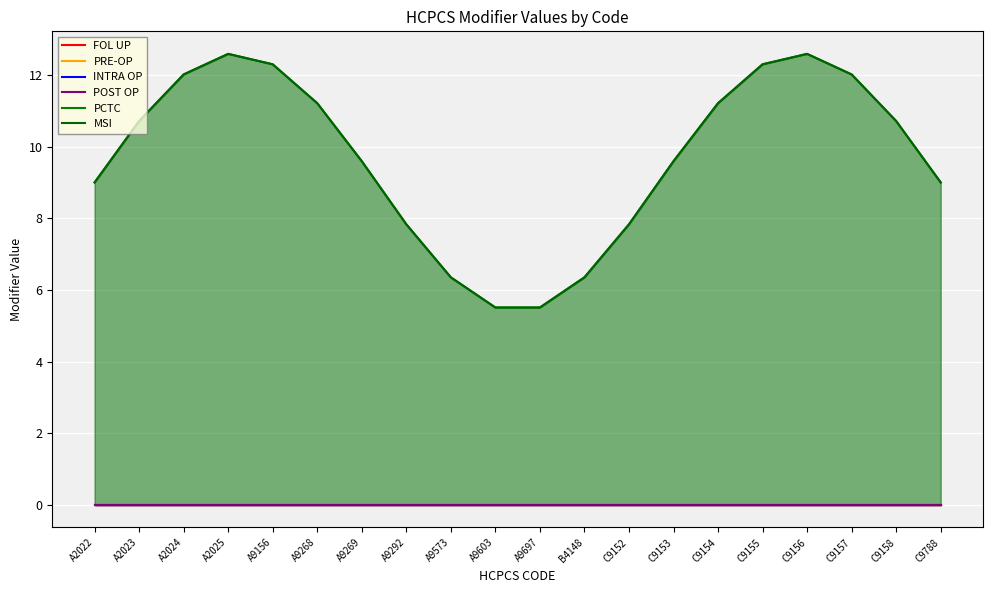

What are all the series names shown in the legend?

FOL UP, PRE-OP, INTRA OP, POST OP, PCTC, MSI